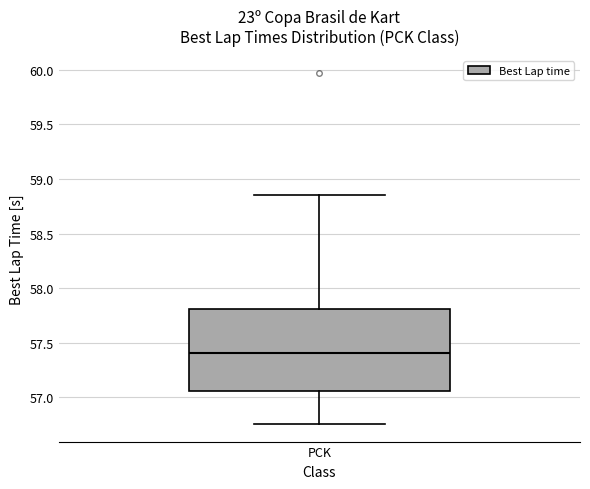

Transcribe this box plot: give where the median line is, the range the box spans, and where the two whiskers end, as read against the y-axis. The values are not printed on the chart, so give them approximately, as read against the axis.

median 57.40, box 57.05 to 57.80, whiskers 56.75 to 58.85